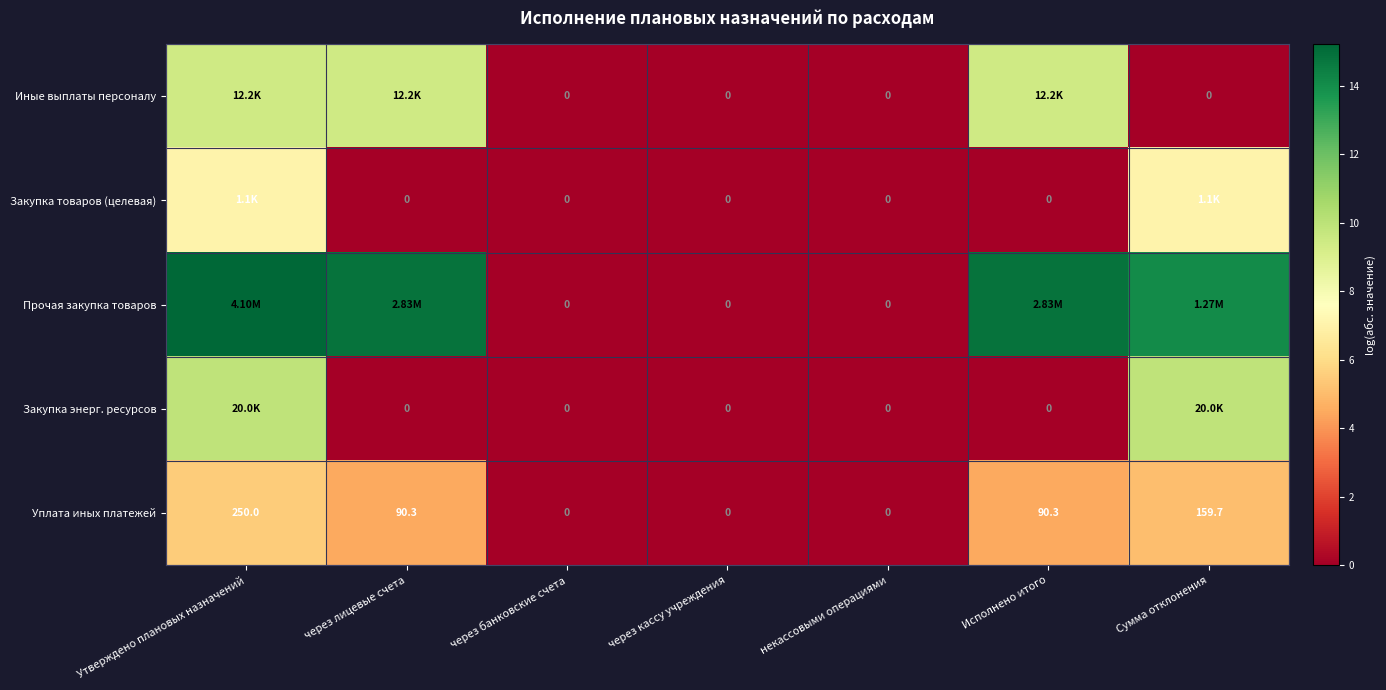

Is the value of Закупка энерг. ресурсов at некассовыми операциями greater than the value of Уплата иных платежей at через лицевые счета?

No